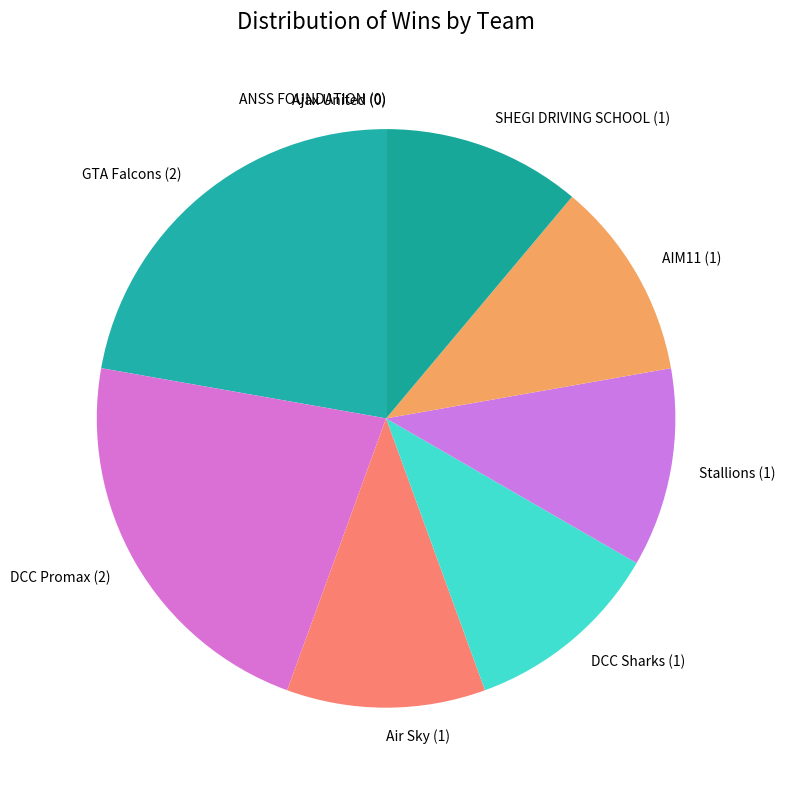

True or false: SHEGI DRIVING SCHOOL (1) accounts for 21% of the total.

False